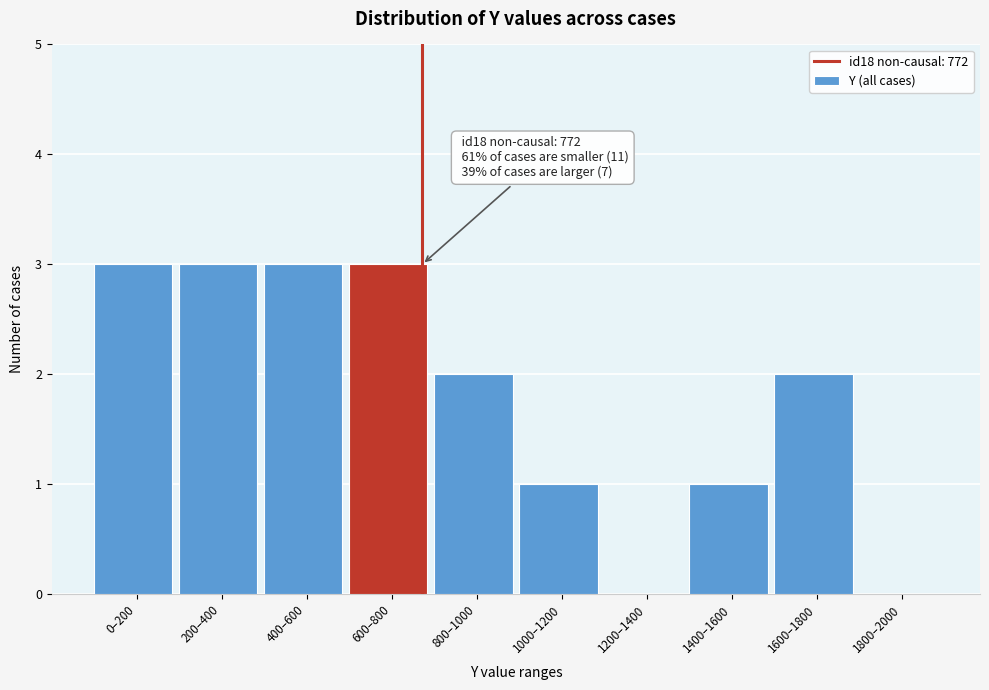

Reading right to left, list all the values displayed in this chart.

1800–2000=0	1600–1800=2	1400–1600=1	1200–1400=0	1000–1200=1	800–1000=2	600–800=3	400–600=3	200–400=3	0–200=3